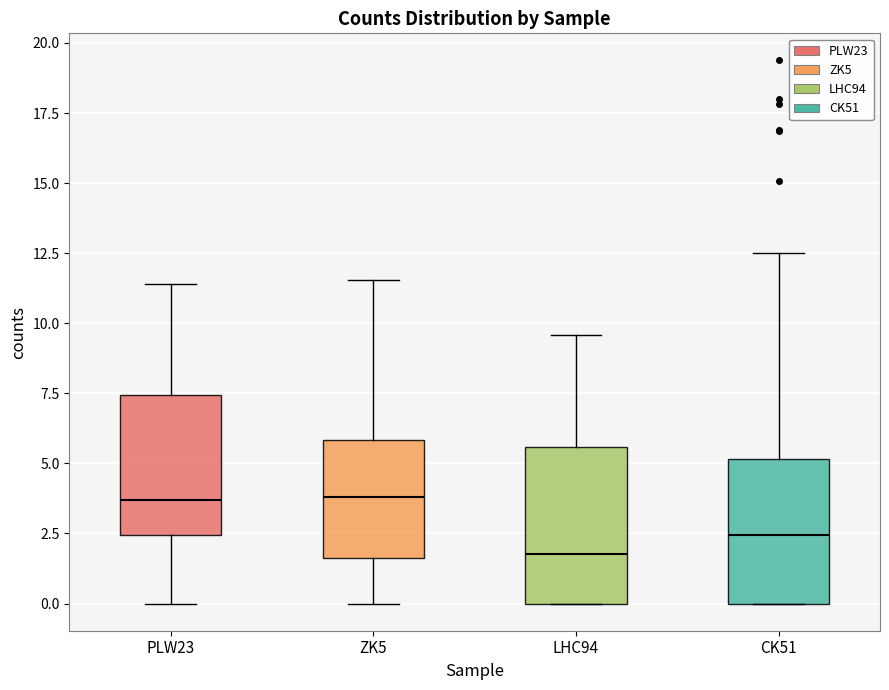

Where does the median line of the box for ZK5 sit on the y-axis? The values are not printed on the chart, so give them approximately, as read against the axis.

4.0